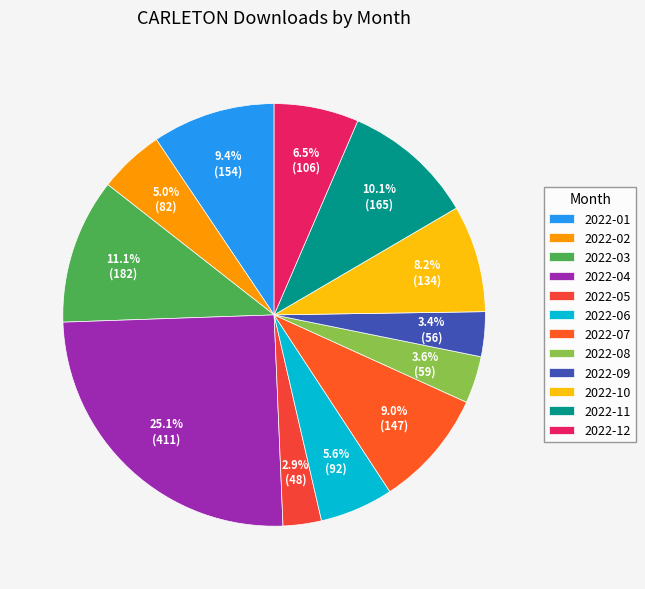

Does 2022-06 represent more than half of the total?

No